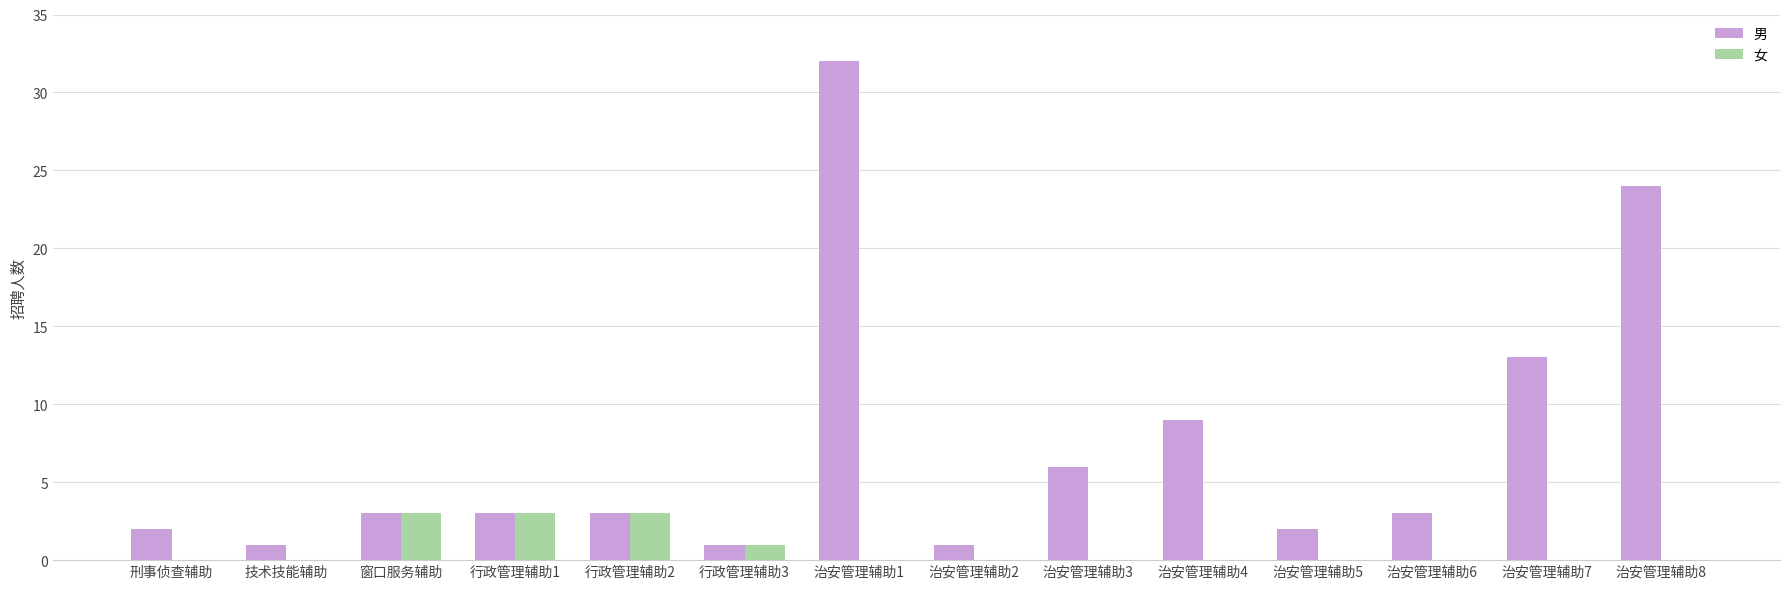

At which label is 男 closest to 16?

治安管理辅助7